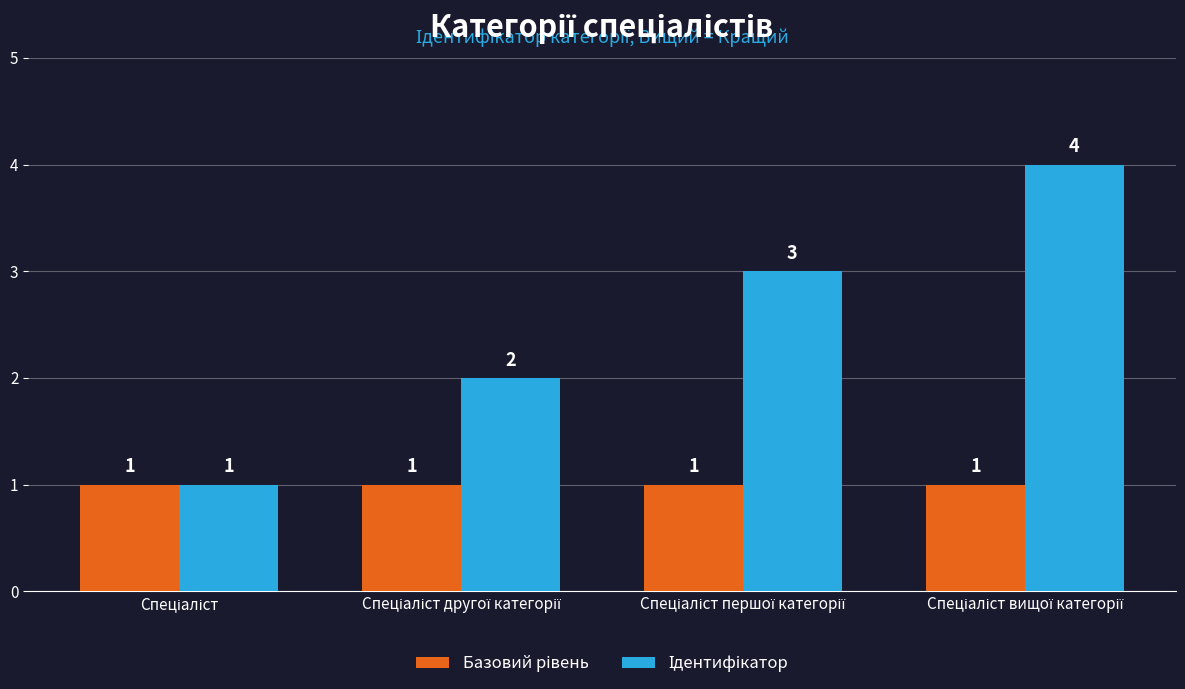

What is the greatest value displayed?

4